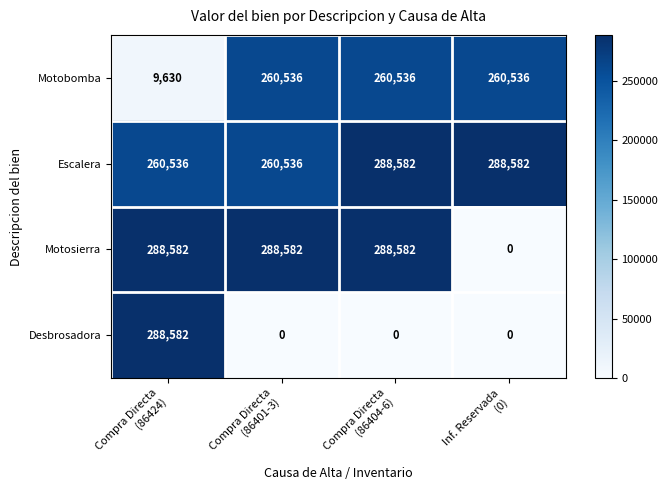

Reading left to right, transcribe all the data shown in this chart.

Motobomba: 9630	260536	260536	260536
Escalera: 260536	260536	288582	288582
Motosierra: 288582	288582	288582	0
Desbrosadora: 288582	0	0	0